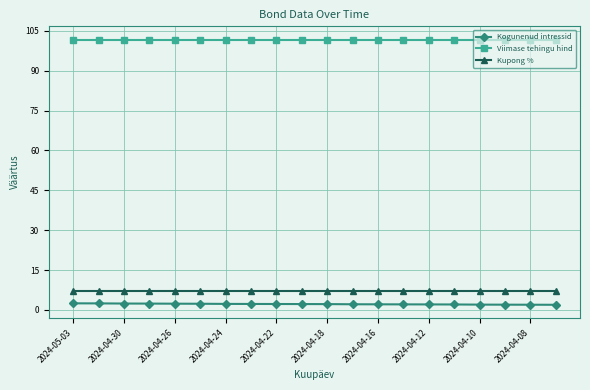

Rank the series by their maximum value, from lowest to highest.

Kogunenud intressid, Kupong %, Viimase tehingu hind